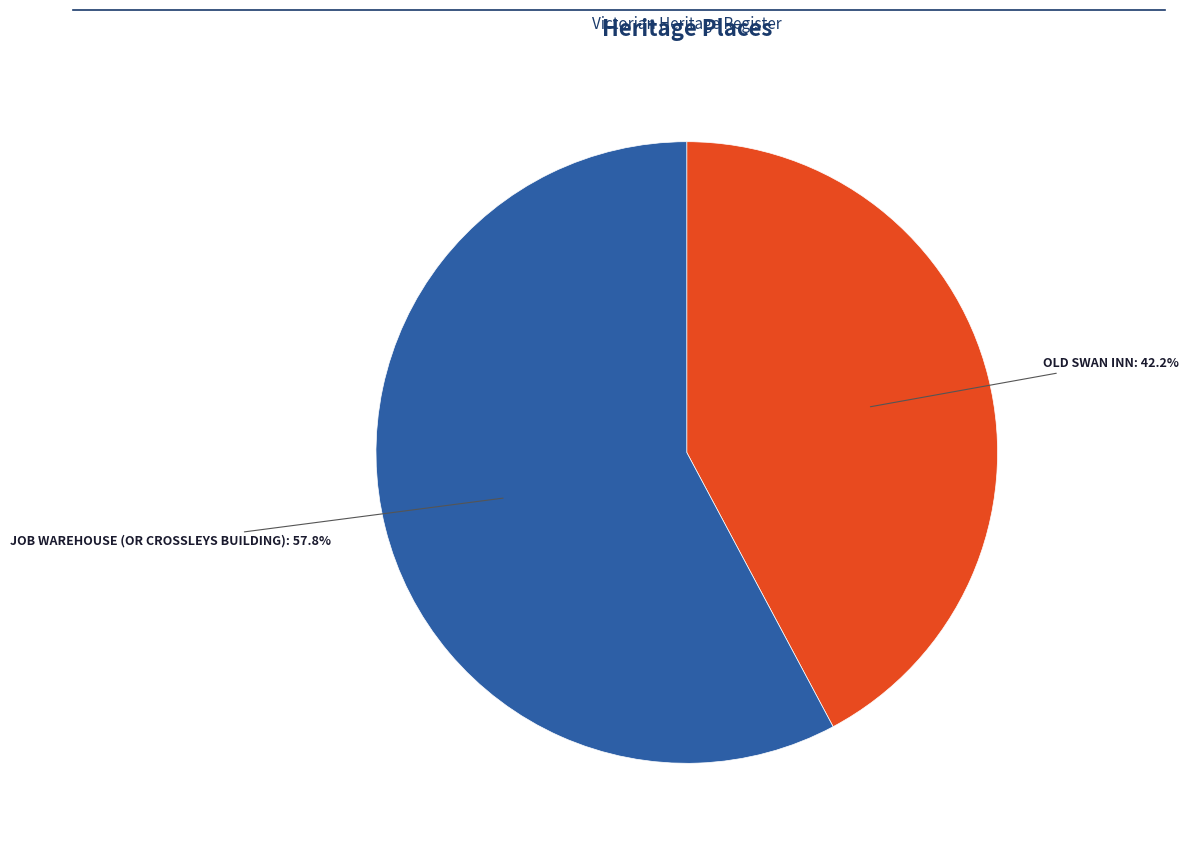

Between JOB WAREHOUSE (OR CROSSLEYS BUILDING) and OLD SWAN INN, which is larger?

JOB WAREHOUSE (OR CROSSLEYS BUILDING)